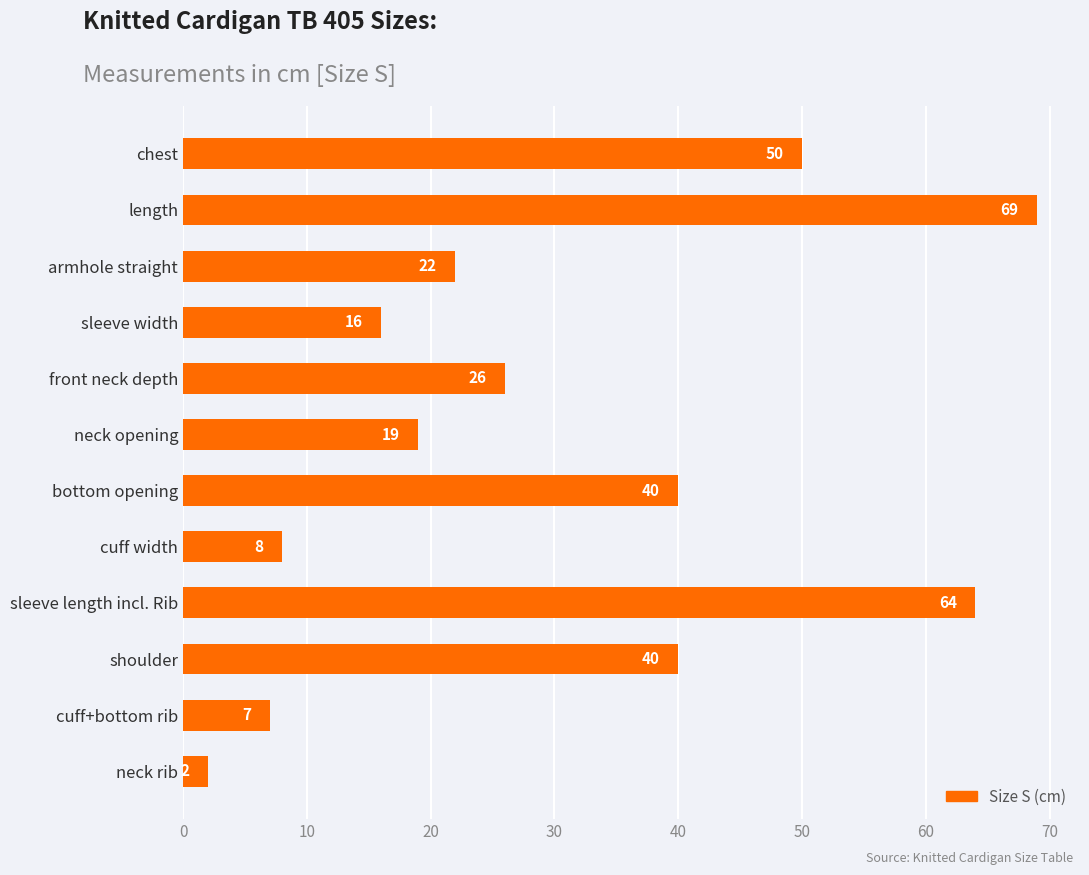

How many values are below 26?

6